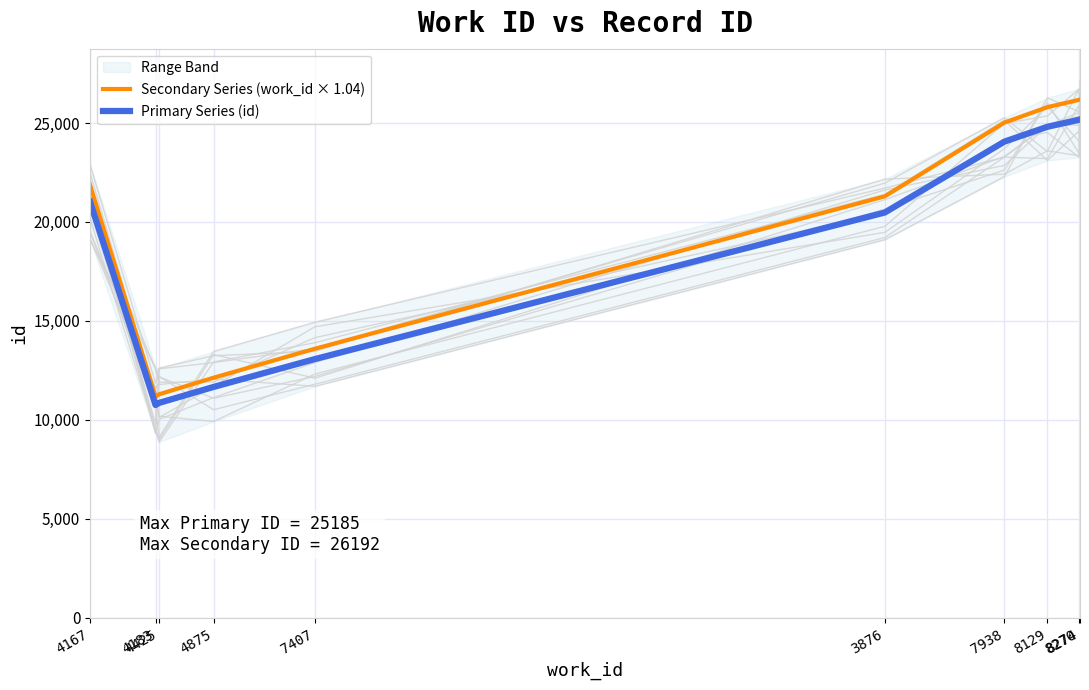

Which category has the highest value in the Secondary Series (work_id × 1.04) series?

8274